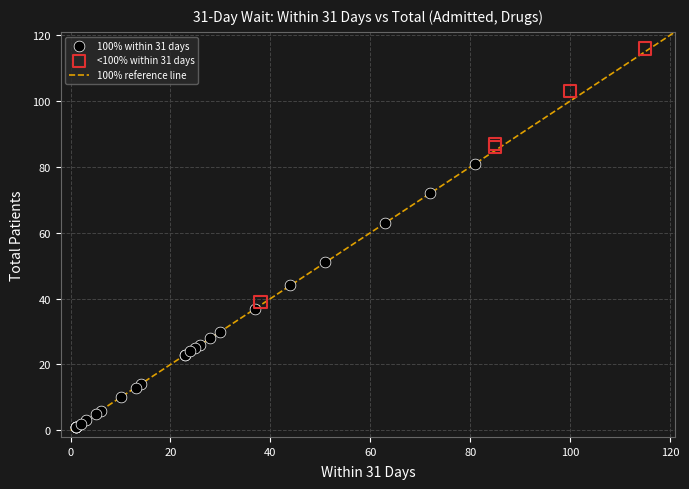

Which series reaches the minimum Y coordinate?

100% within 31 days